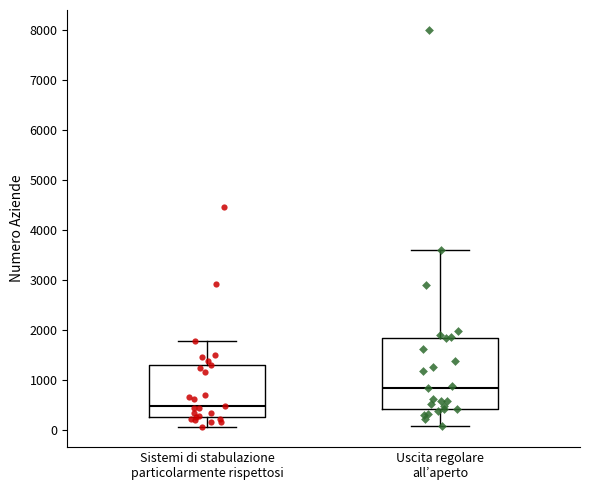

Reading left to right, transcribe this box plot: for each box, give where its median line is, the range the box spans, and where its two whiskers end, as read against the y-axis. The values are not printed on the chart, so give them approximately, as read against the axis.

Sistemi di stabulazione particolarmente rispettosi: median 500, box 300 to 1300, whiskers 0 to 1800
Uscita regolare all’aperto: median 800, box 400 to 1800, whiskers 100 to 3600